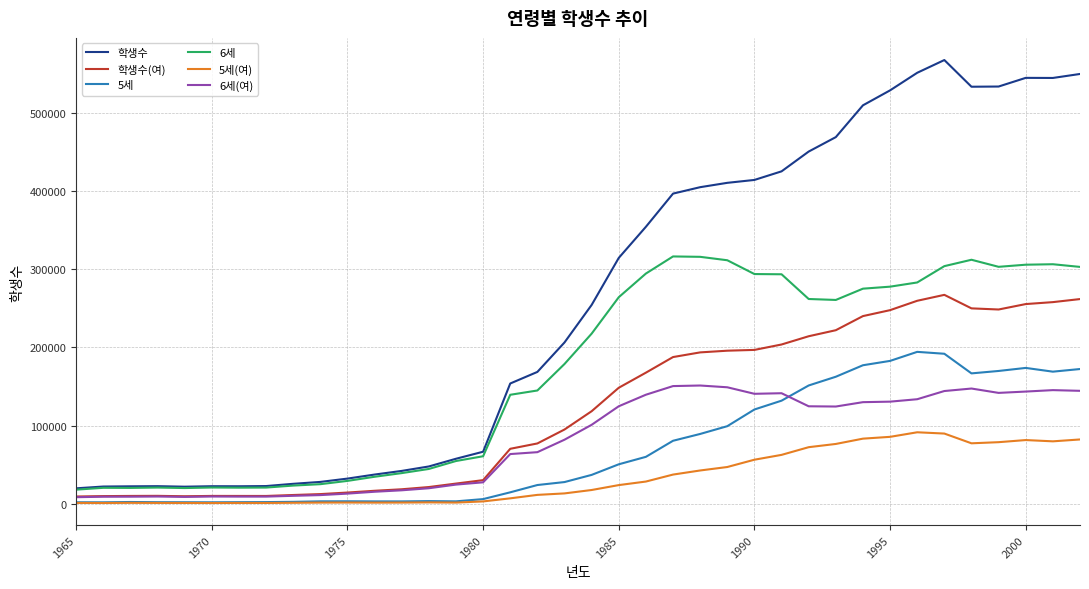

What are all the series names shown in the legend?

학생수, 학생수(여), 5세, 6세, 5세(여), 6세(여)